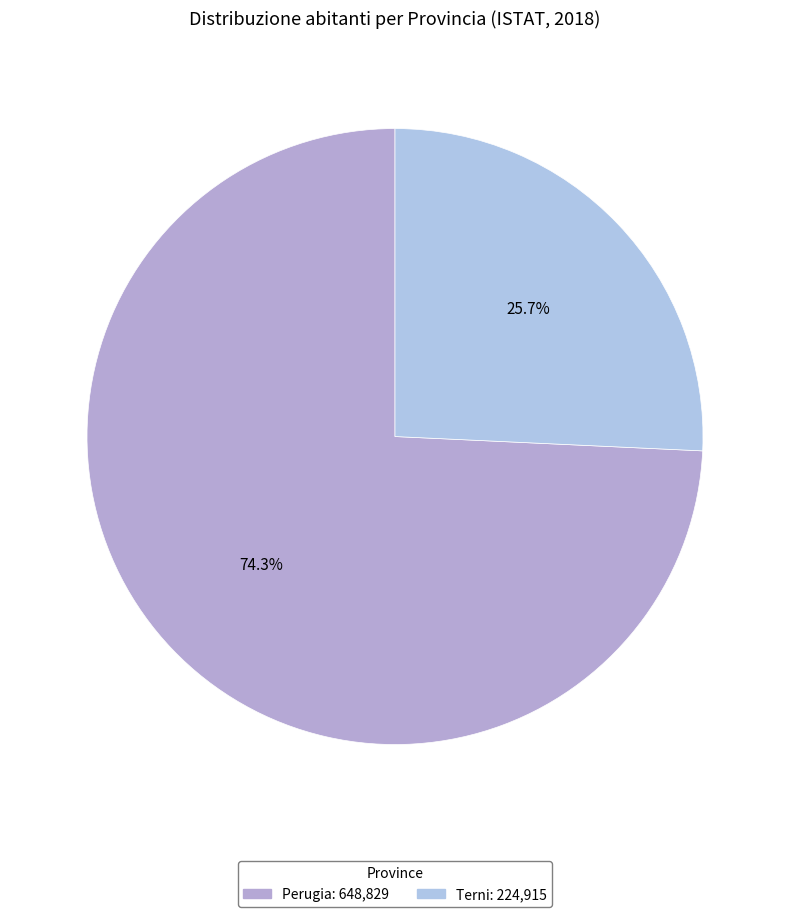

Combined, do Terni and Perugia account for over 50%?

Yes